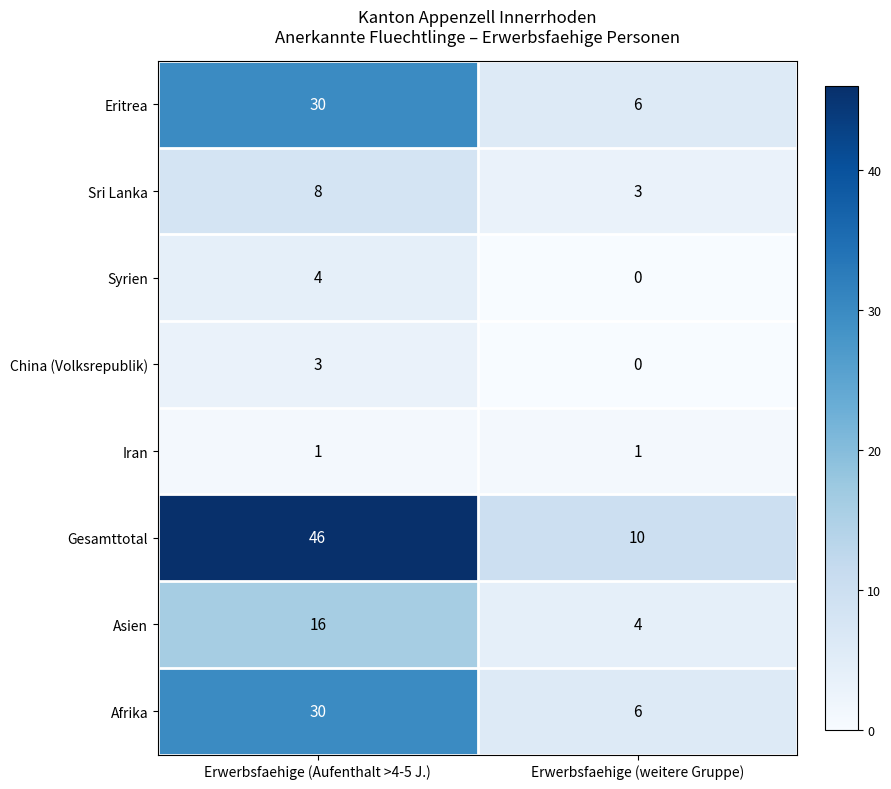

The Eritrea series shows 6 at Erwerbsfaehige (weitere Gruppe). True or false?

True